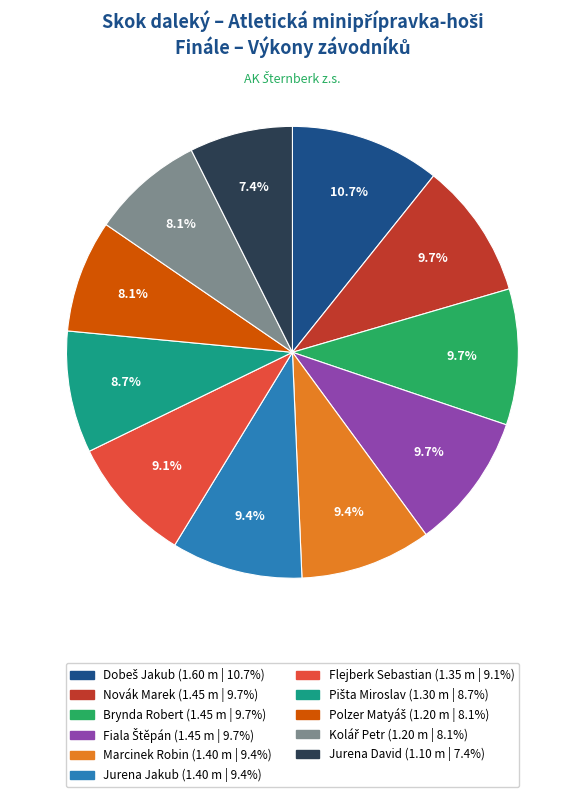

Is there a majority slice in this chart?

No